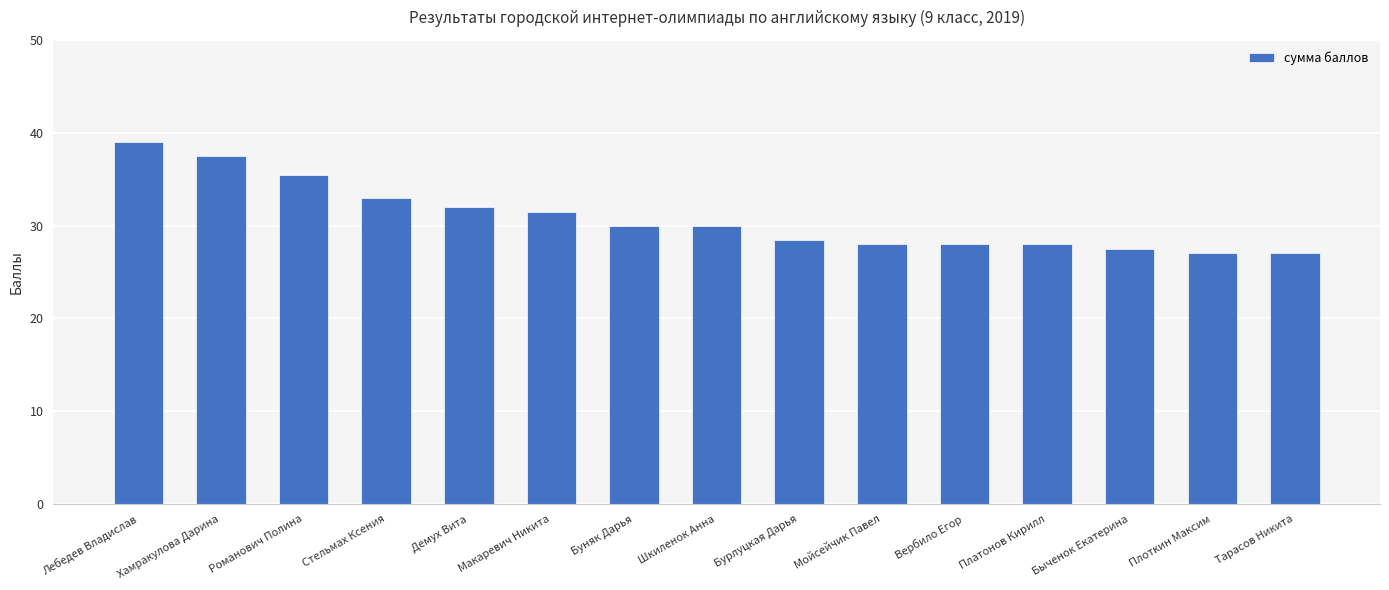

At which label is the value closest to 33?

Стельмах Ксения